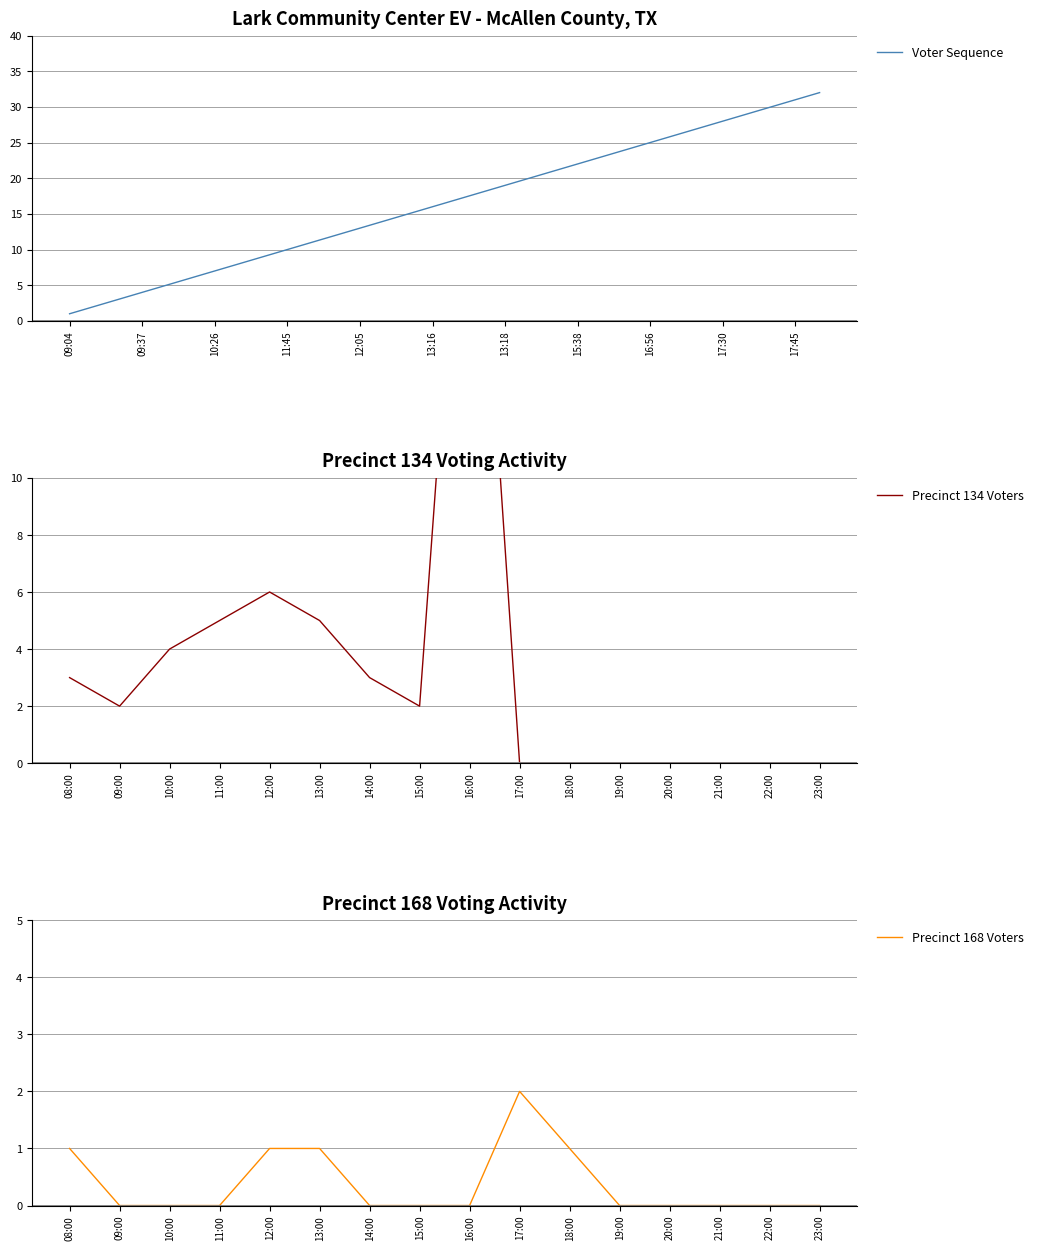

What is the value of the 28th point from the left?

28